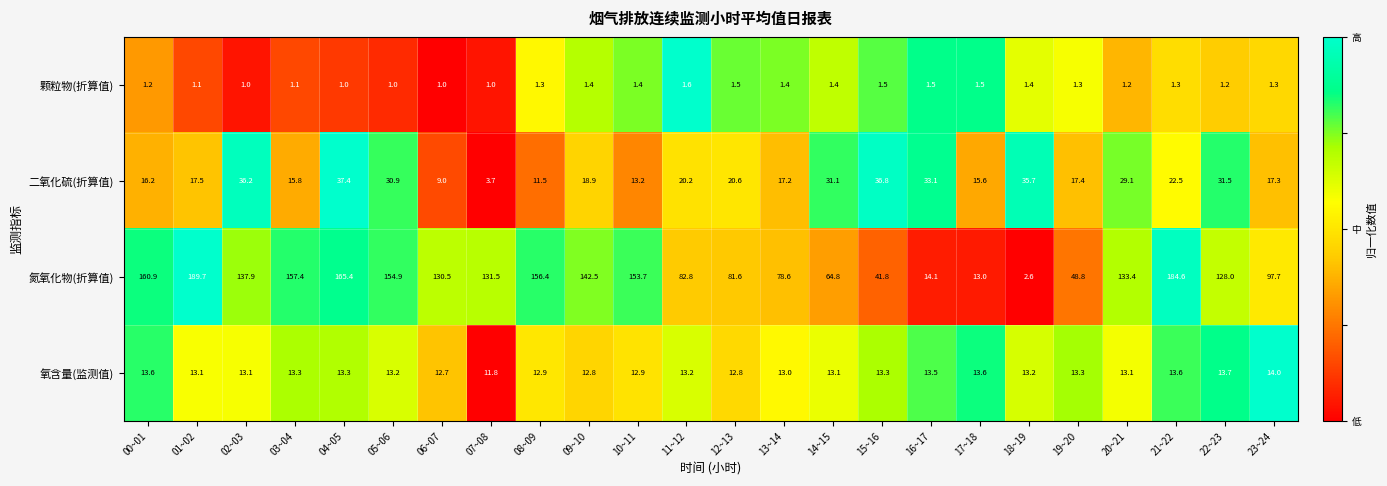

Which series has the largest total across all categories?

氮氧化物(折算值)